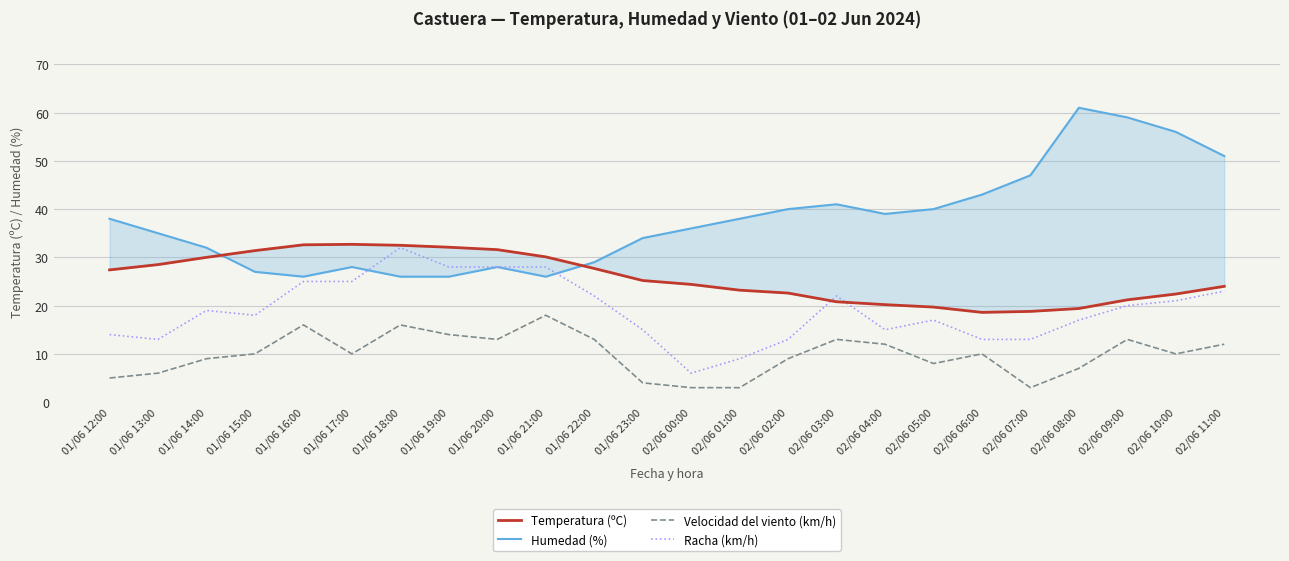

True or false: Velocidad del viento (km/h) and Racha (km/h) cross at least once.

False